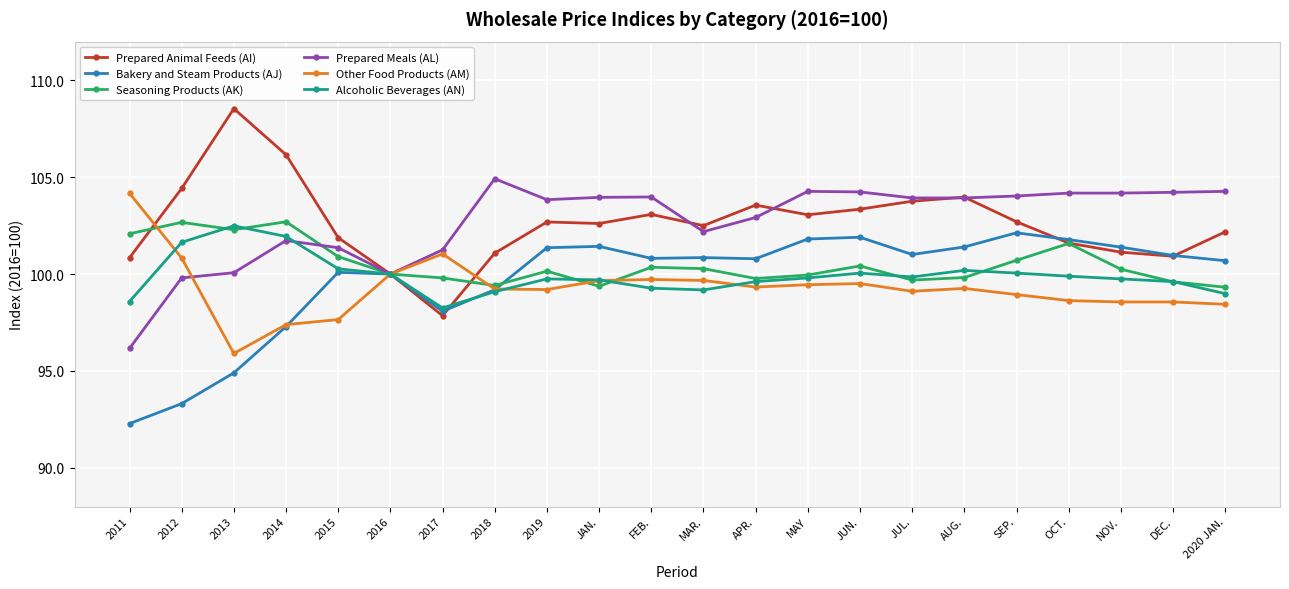

What position from the right is DEC.?

2